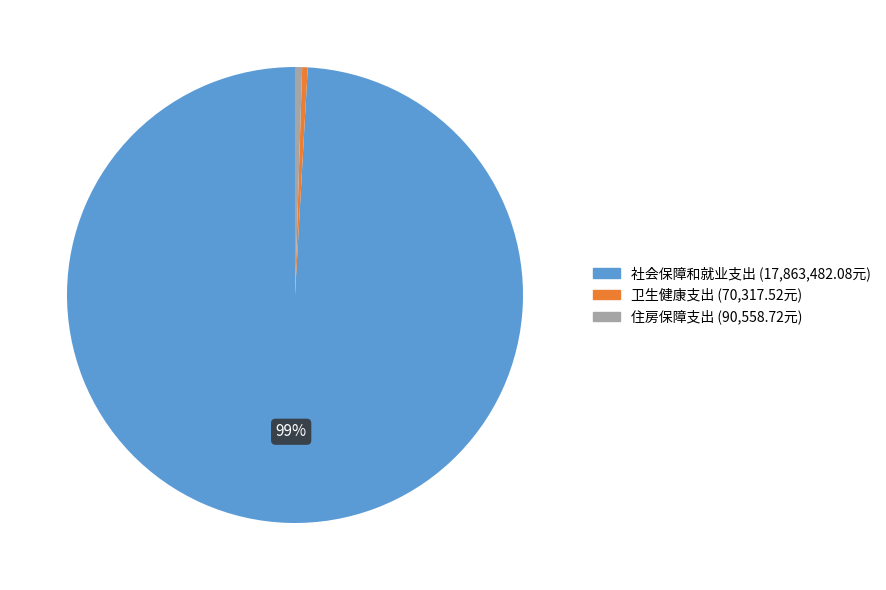

To the nearest percent, what is the combined percentage of 卫生健康支出 and 住房保障支出?

1%